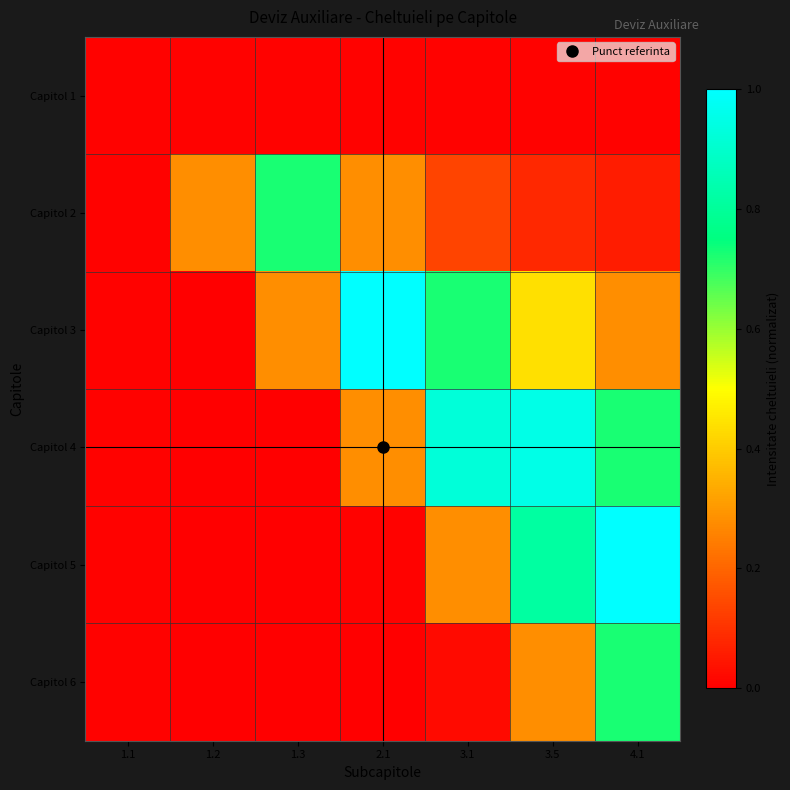

Reading left to right, extract all data points from this chart.

Capitol 1: 1.1=0.0	1.2=0.0	1.3=0.0	2.1=0.0	3.1=0.0	3.5=0.0	4.1=0.0
Capitol 2: 1.1=0.0	1.2=0.3	1.3=0.7	2.1=0.3	3.1=0.1	3.5=0.1	4.1=0.1
Capitol 3: 1.1=0.0	1.2=0.0	1.3=0.3	2.1=1.0	3.1=0.7	3.5=0.4	4.1=0.3
Capitol 4: 1.1=0.0	1.2=0.0	1.3=0.0	2.1=0.3	3.1=0.9	3.5=1.0	4.1=0.7
Capitol 5: 1.1=0.0	1.2=0.0	1.3=0.0	2.1=0.0	3.1=0.3	3.5=0.8	4.1=1.0
Capitol 6: 1.1=0.0	1.2=0.0	1.3=0.0	2.1=0.0	3.1=0.0	3.5=0.3	4.1=0.7